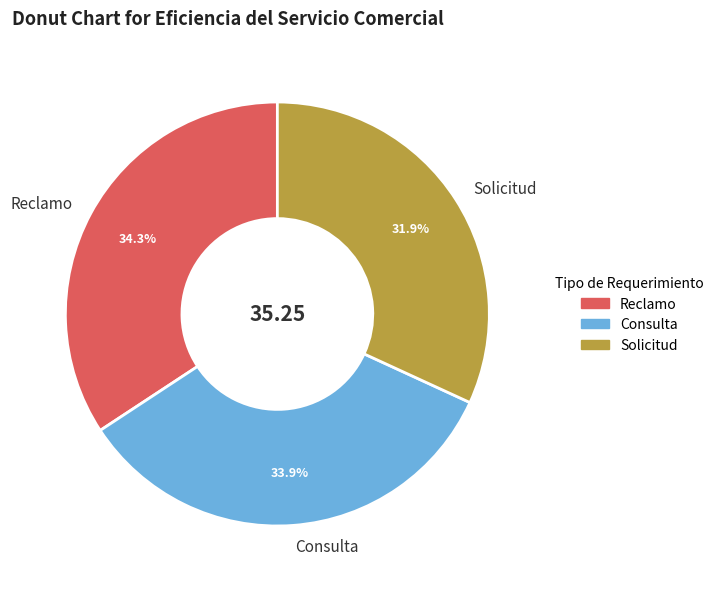

To the nearest percent, what is the average slice percentage?

33%